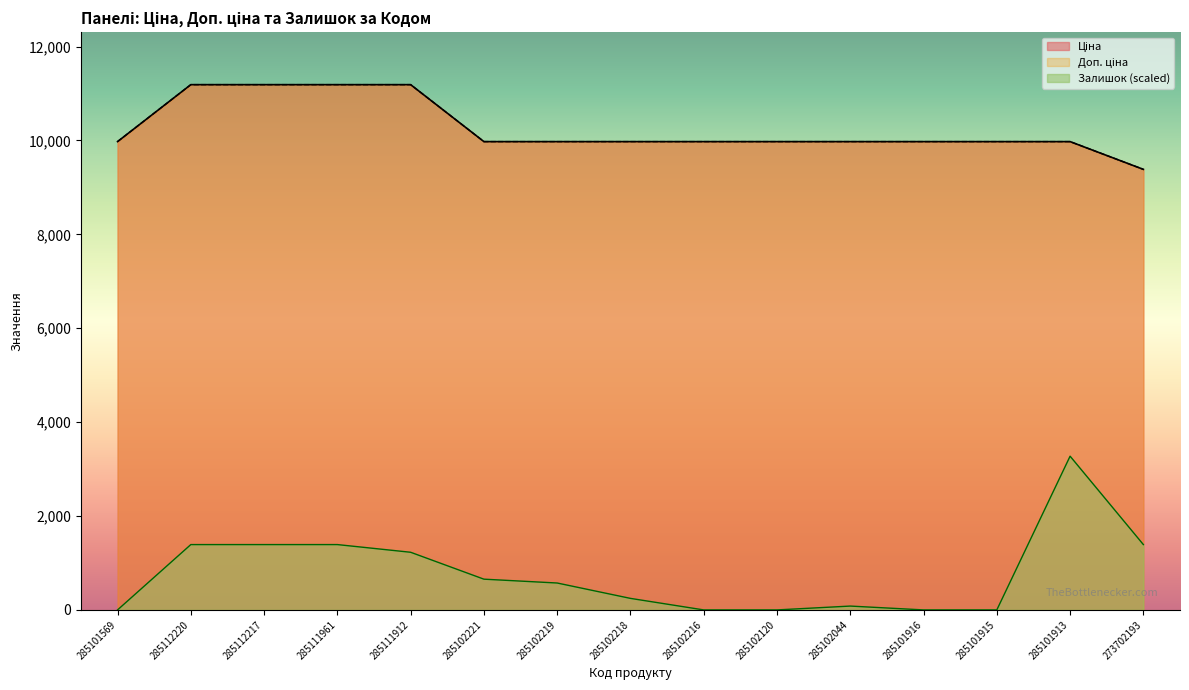

What is the maximum value shown in the chart?

11188.2